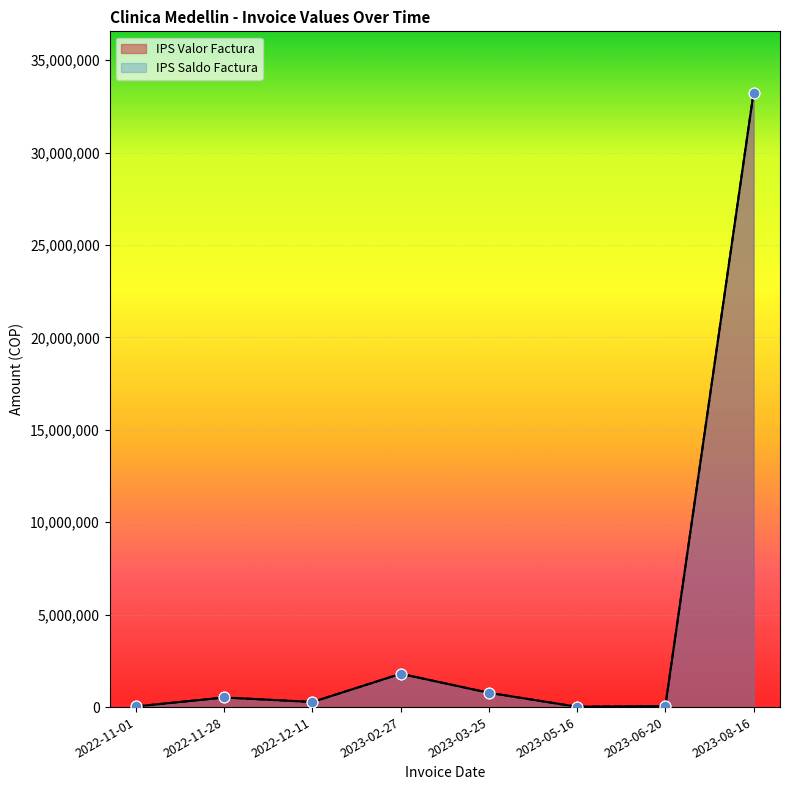

What are all the series names shown in the legend?

IPS Saldo Factura, IPS Valor Factura